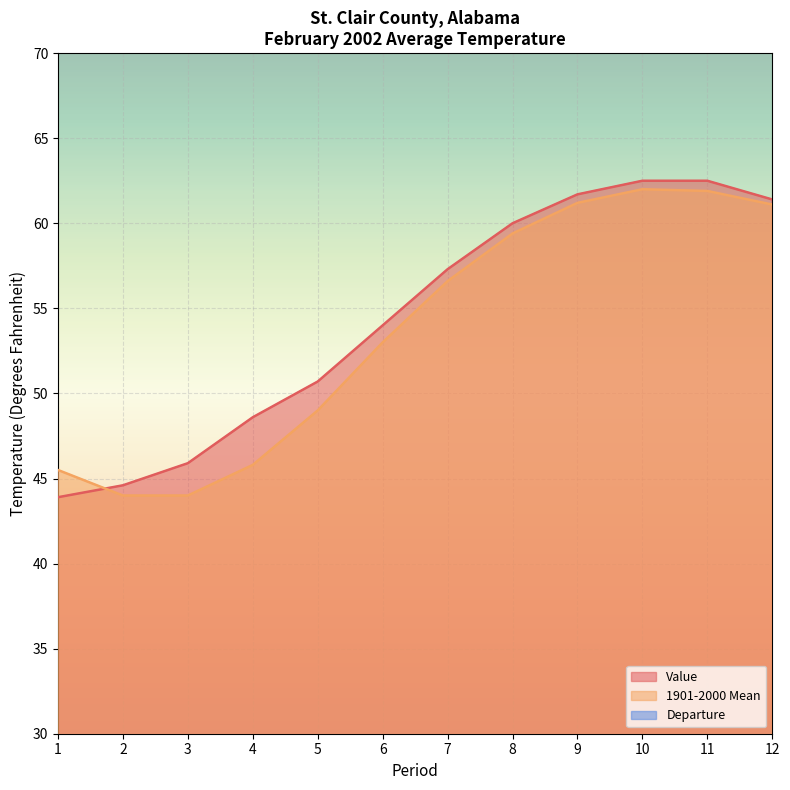

How many values in Departure are above zero?

11